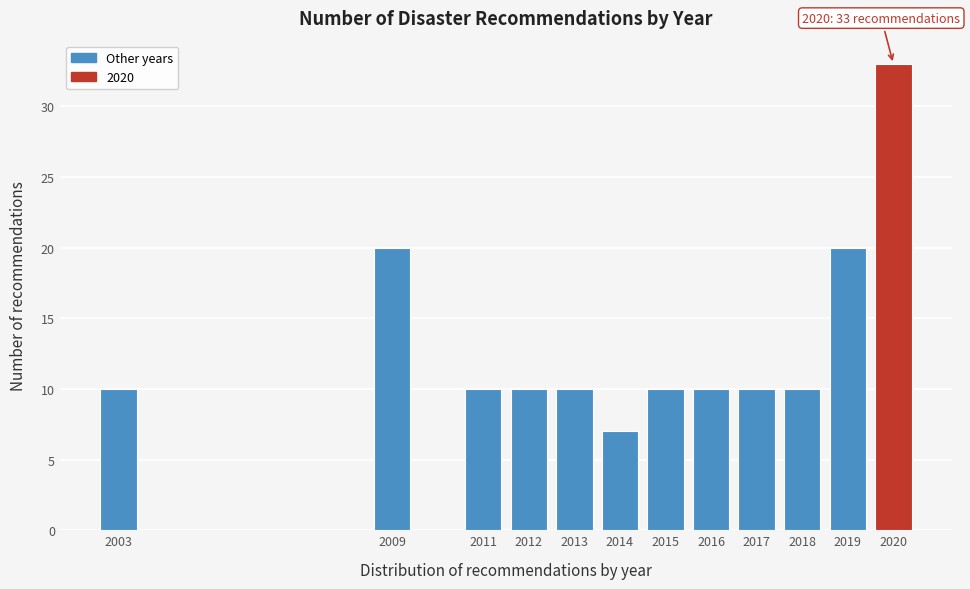

Reading left to right, transcribe all the data shown in this chart.

10	20	10	10	10	7	10	10	10	10	20	33